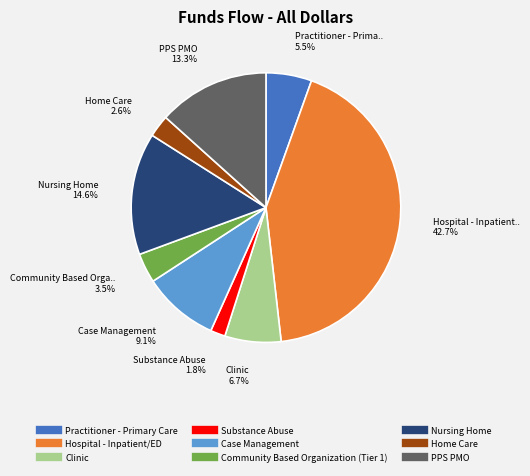

Does Practitioner - Primary Care represent more than half of the total?

No